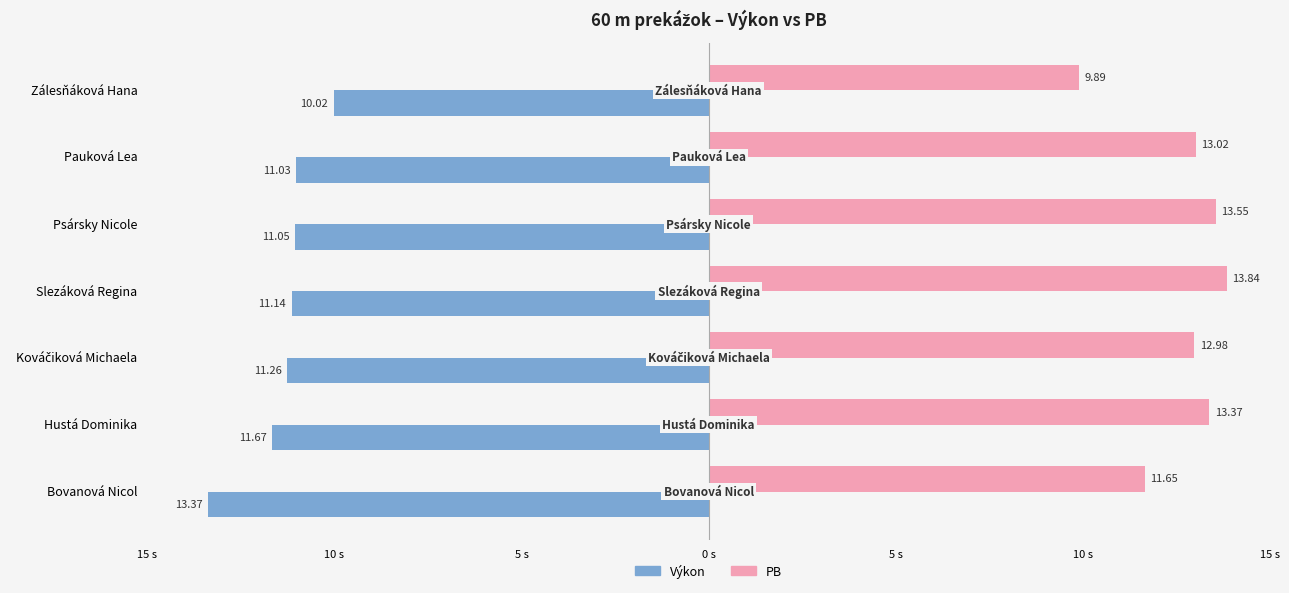

What are all the series names shown in the legend?

Výkon, PB